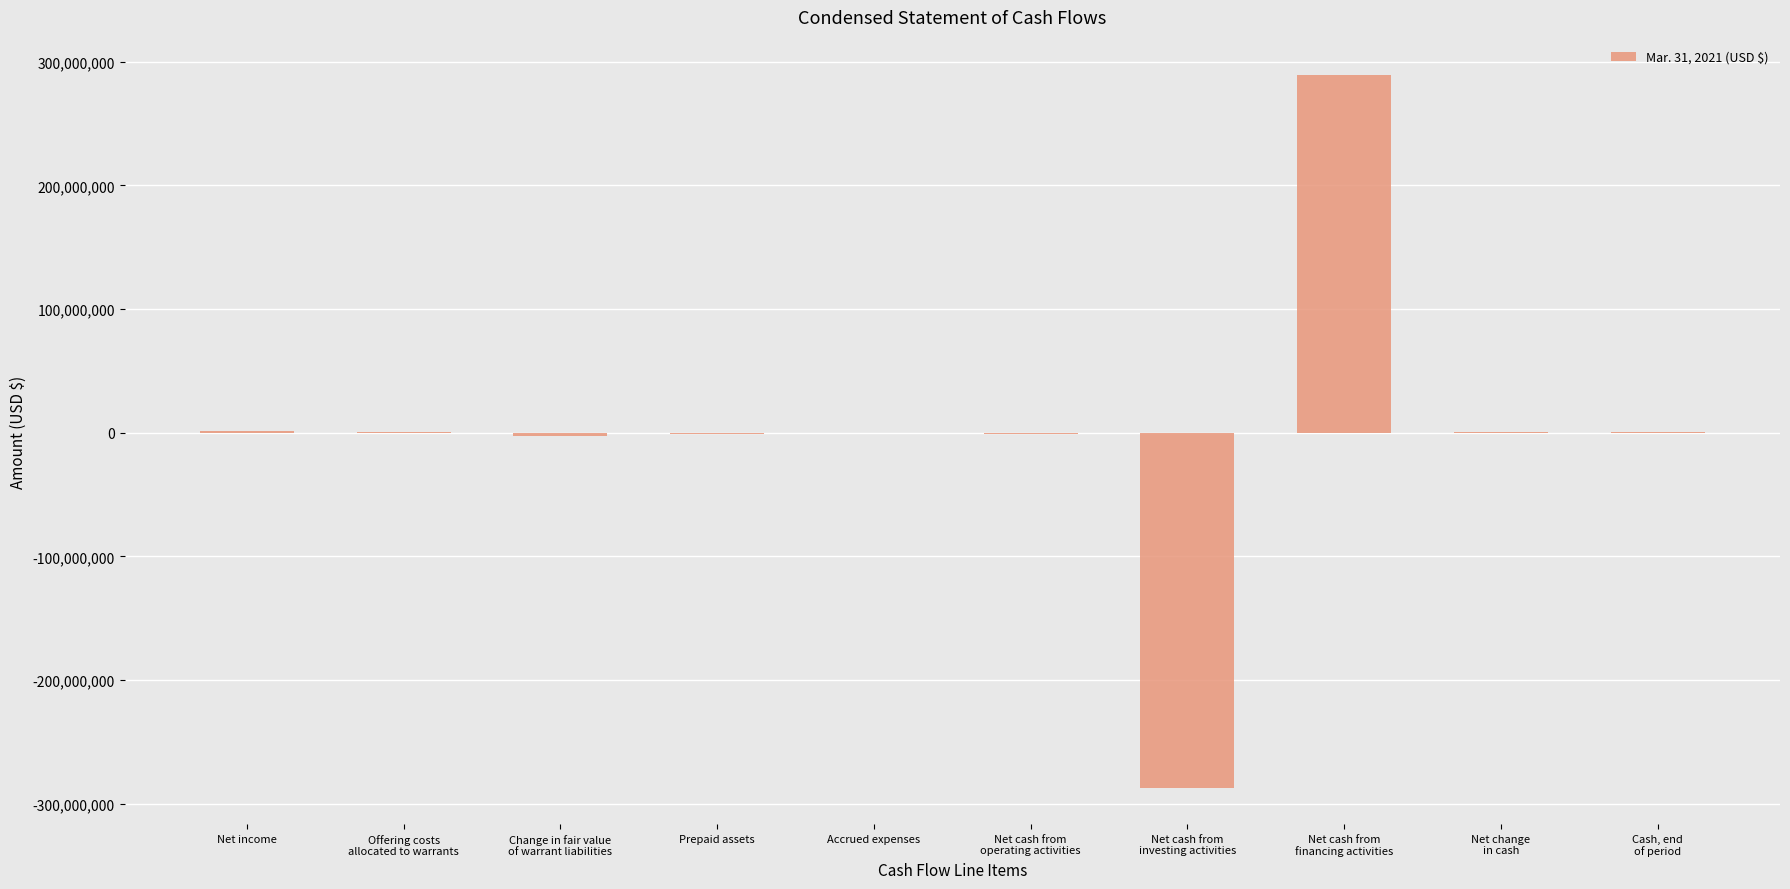

What is the greatest value displayed?

289091938